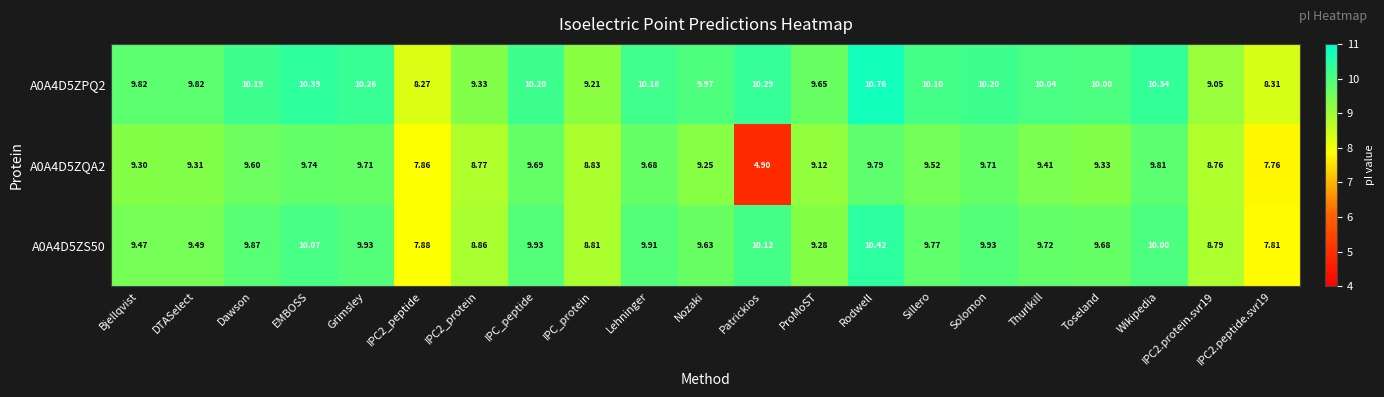

At which label does A0A4D5ZQA2 first exceed 9?

Bjellqvist